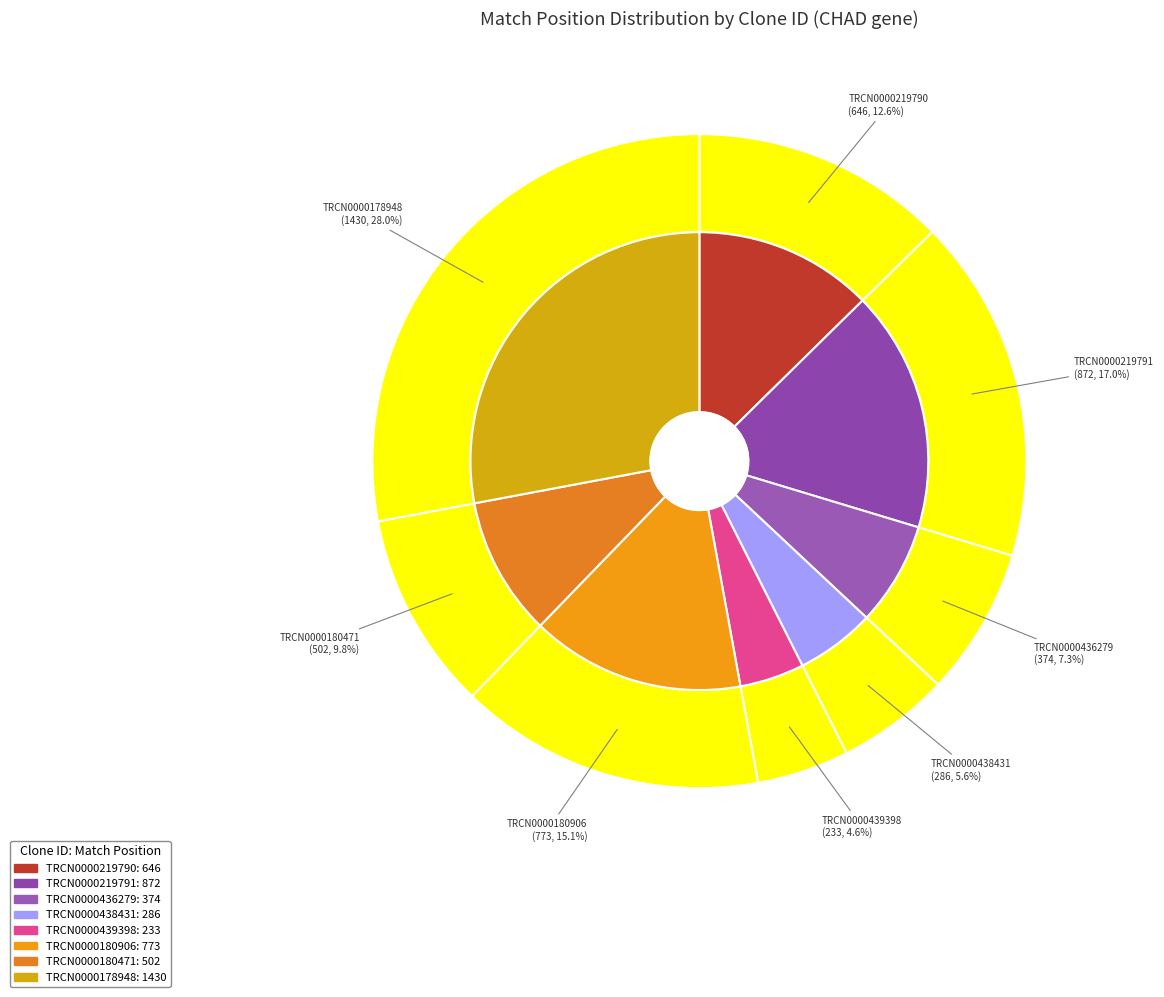

What percentage is NOT represented by TRCN0000436279?

92.7%